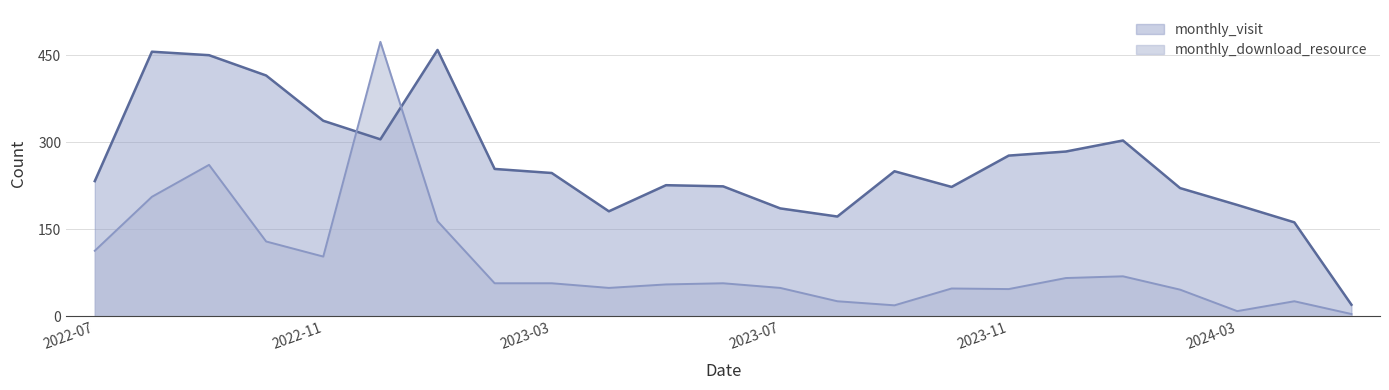

At 2023-03, list the series in order from largest to smallest.

monthly_visit, monthly_download_resource